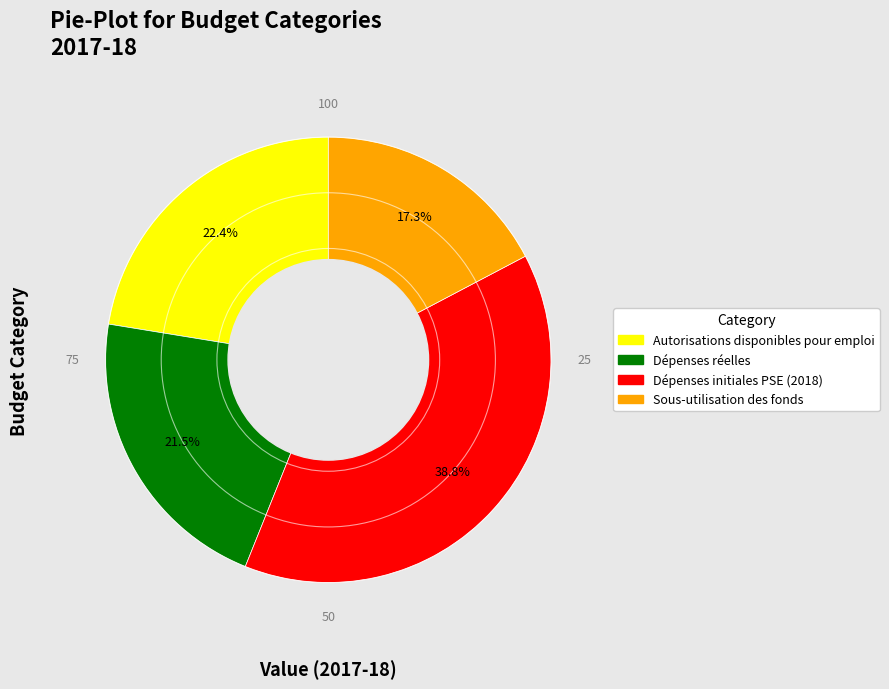

What is the smallest slice in the pie chart?

Sous-utilisation des fonds